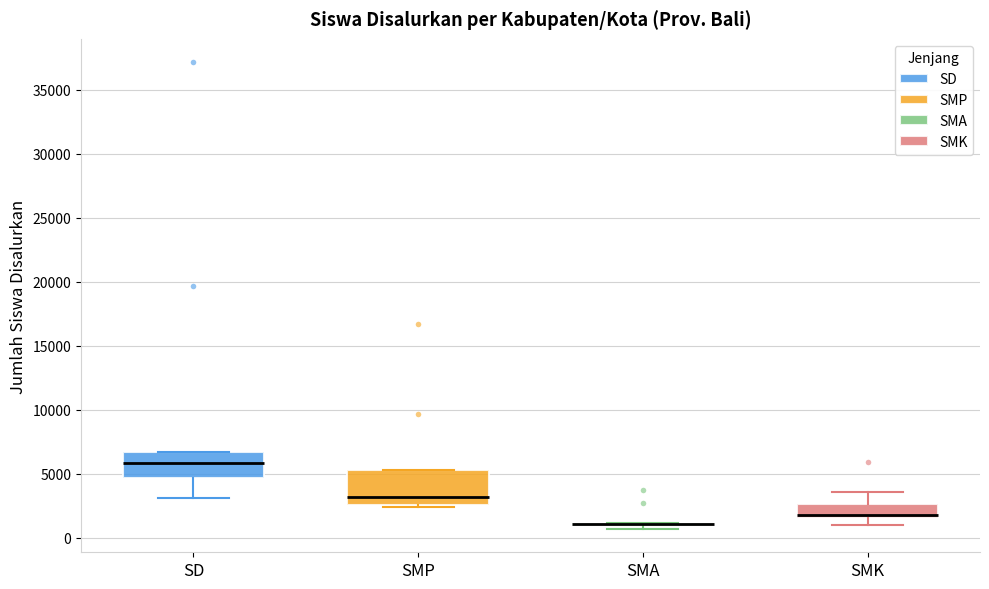

Comparing the boxes themselves (not the whiskers), which one is the tallest?

SMP